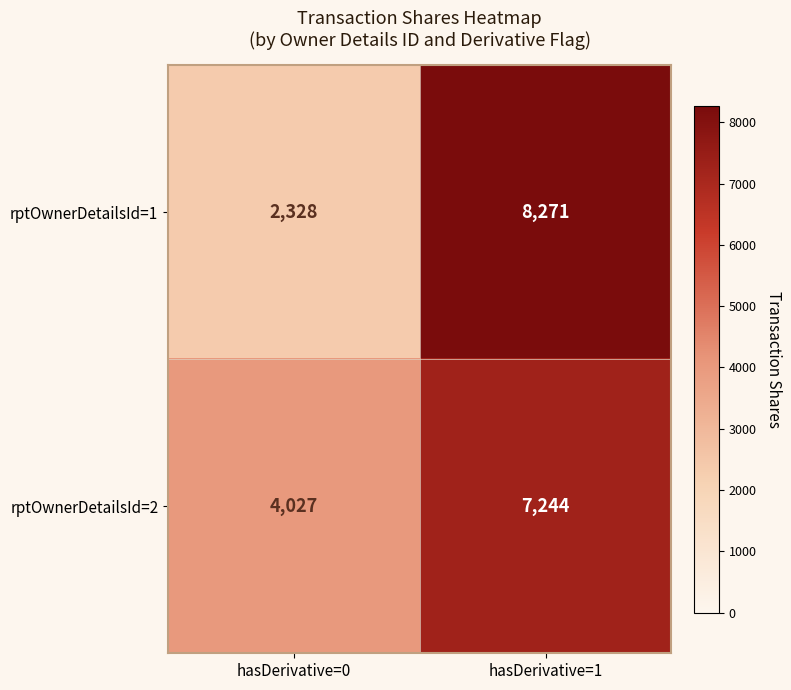

What is the sum of all rptOwnerDetailsId=2 values?

11271